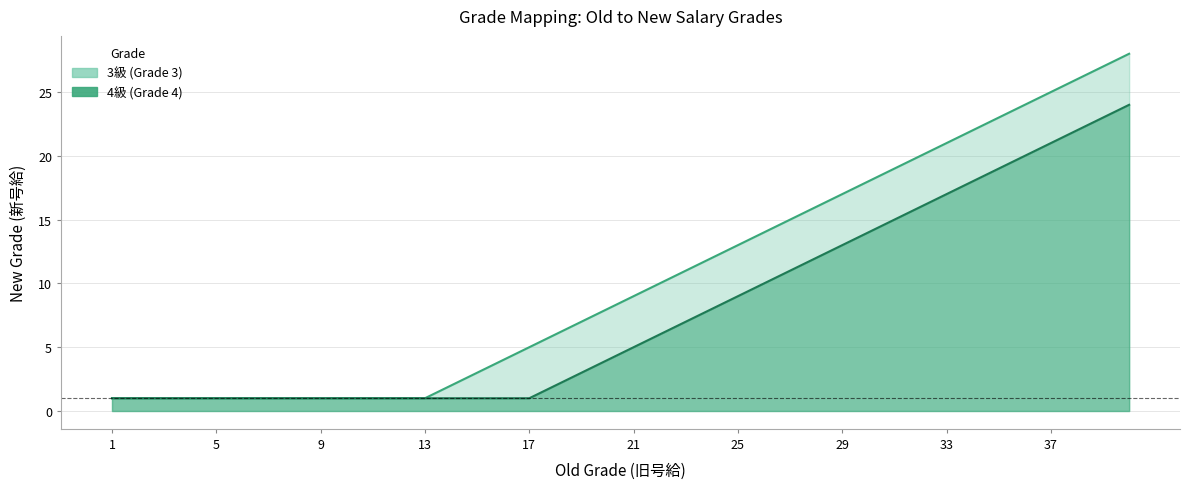

At which category is the sum across all series the highest?

40